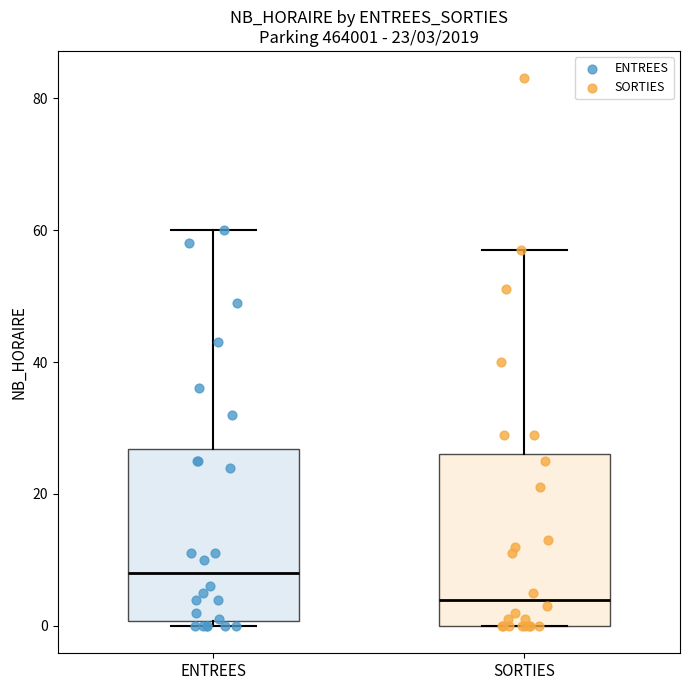

Which box's median line is the lowest?

SORTIES